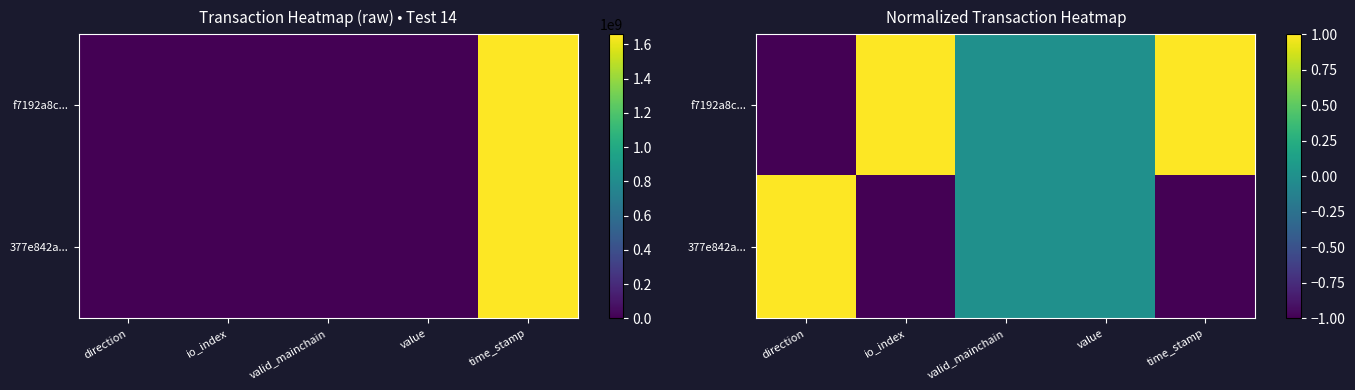

What is the average value of the 377e842a... series?

-0.2